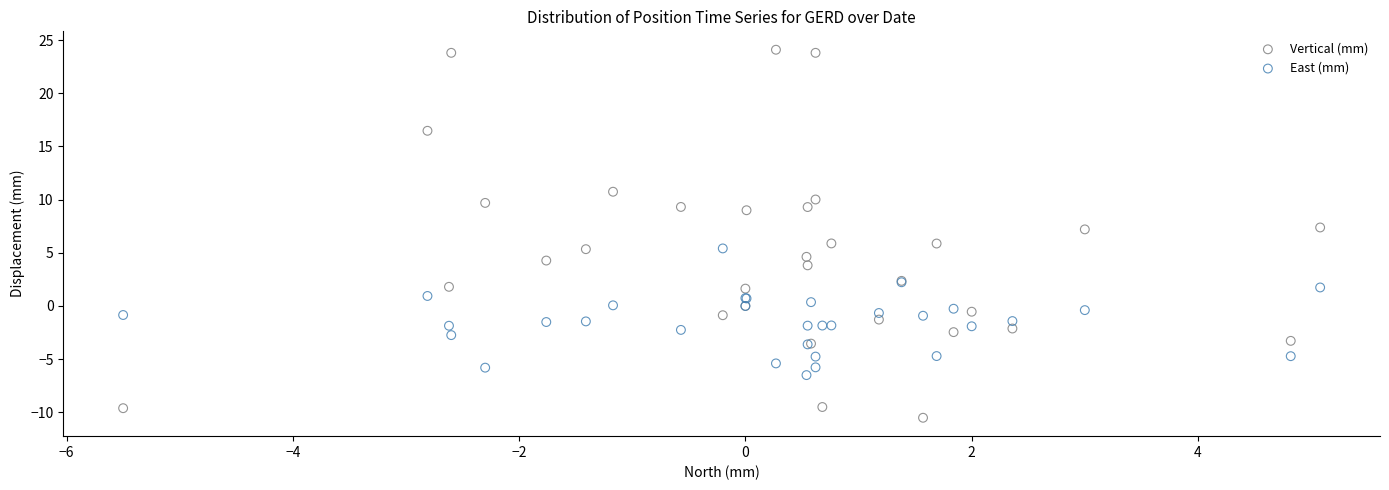

Which series contains the lowest Y value?

Vertical (mm)